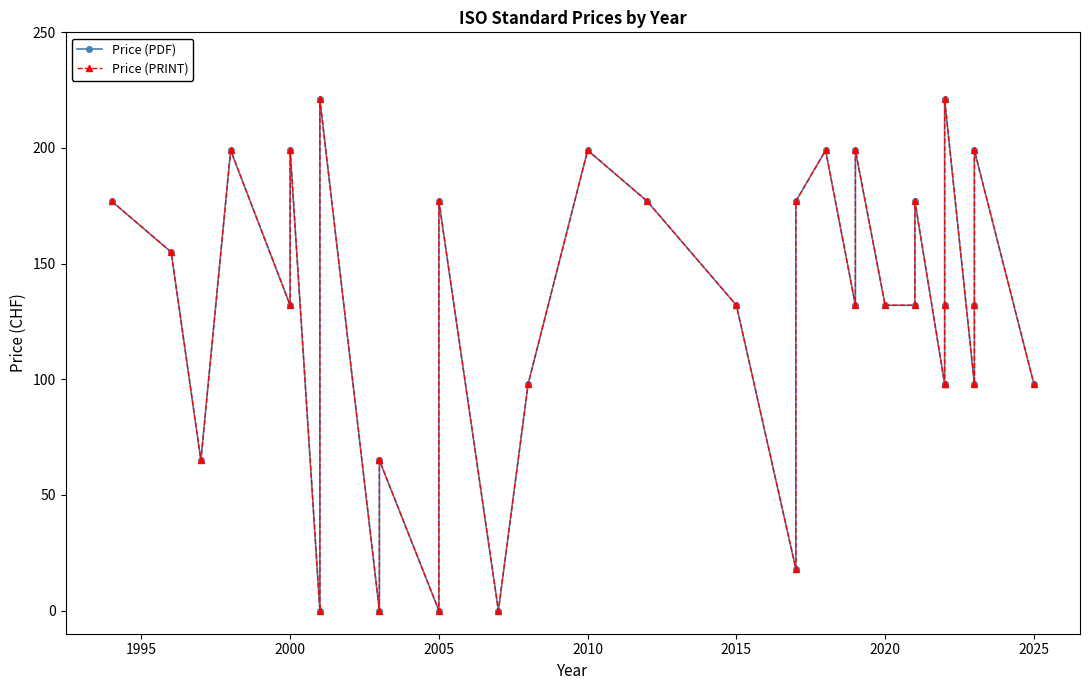

True or false: Price (PDF) has more than 0 points higher than both neighbors.

True